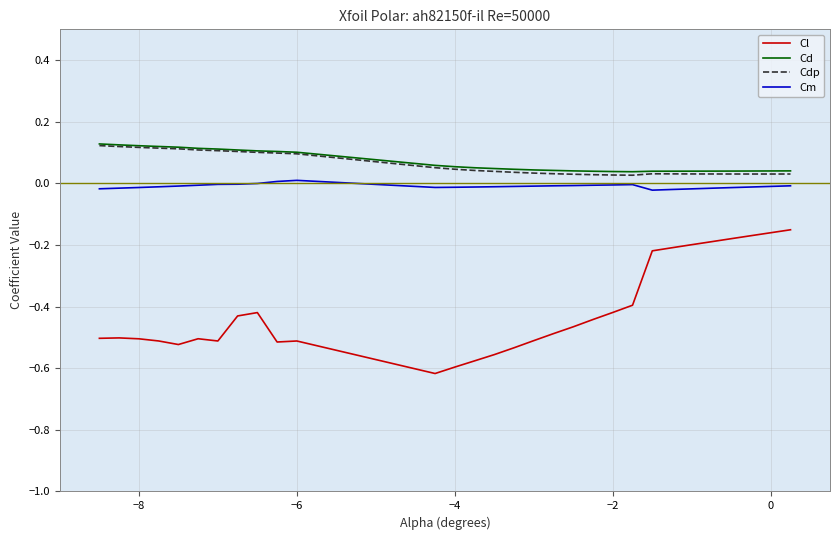

True or false: Cl and Cm intersect in this chart.

False